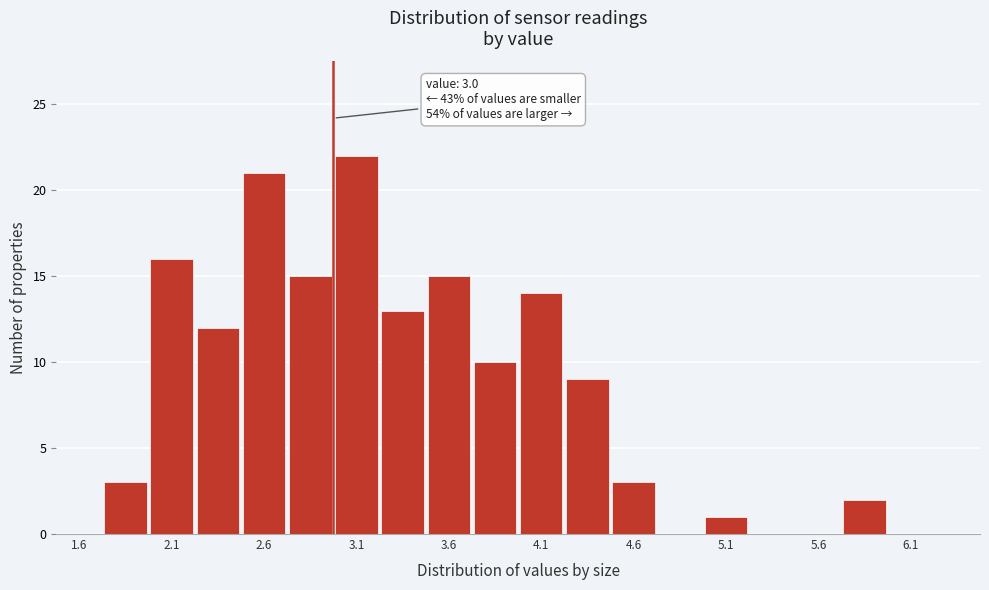

Over which range of the x-axis is the bar tallest?

3.00 to 3.25